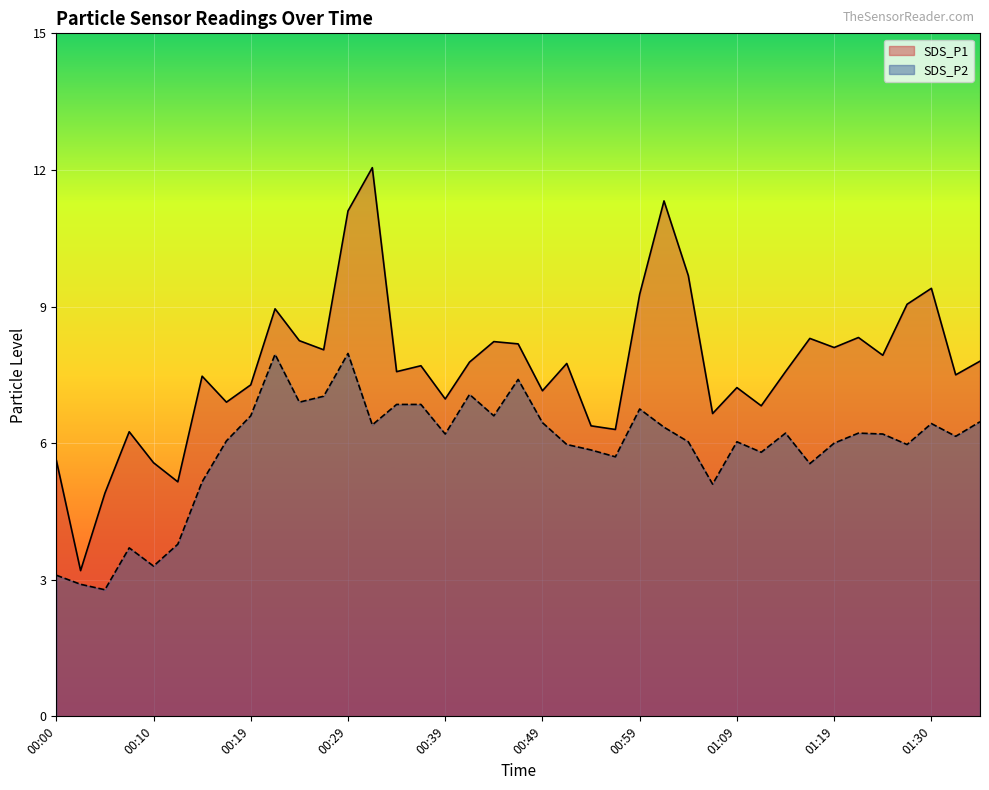

What is the value of the SDS_P1 point at the 21st from the left?

7.2